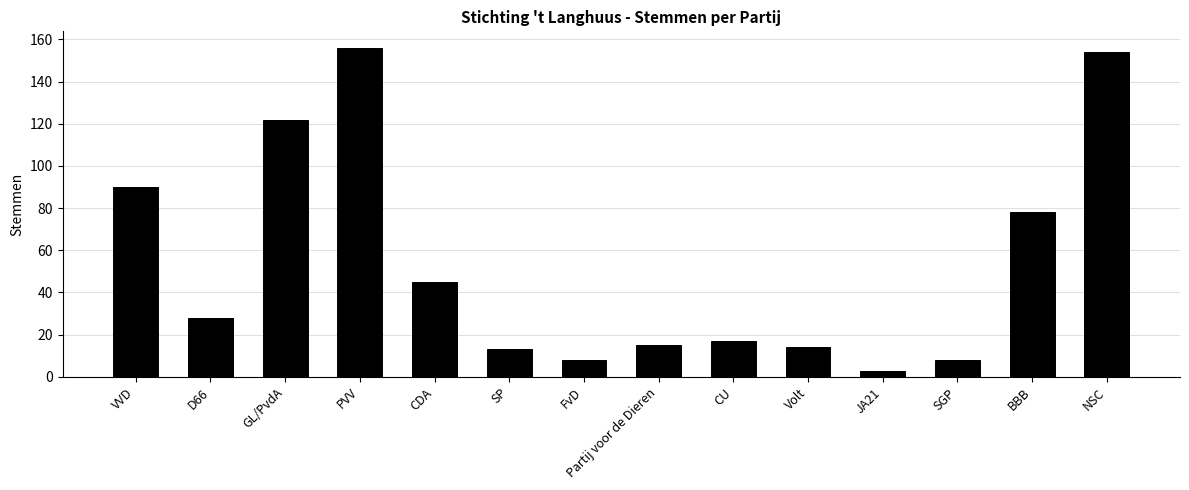

Where is the data nearest to the value 79?

BBB